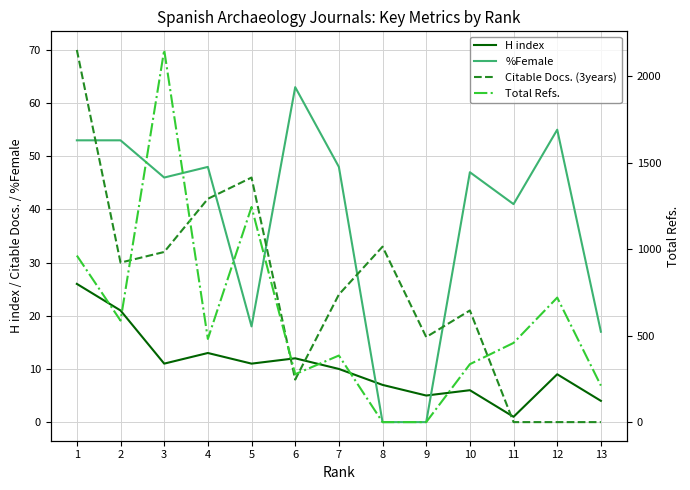

What is the difference between the maximum and minimum values in the Citable Docs. (3years) series?

70